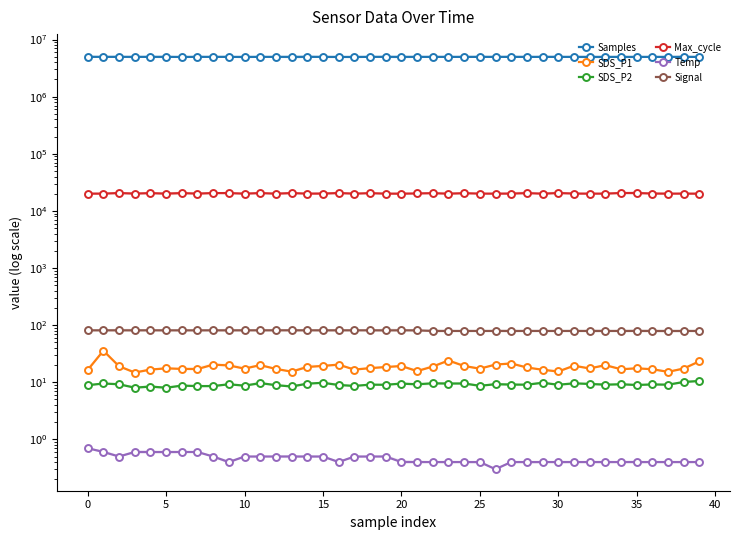

What are all the series names shown in the legend?

Samples, SDS_P1, SDS_P2, Max_cycle, Temp, Signal